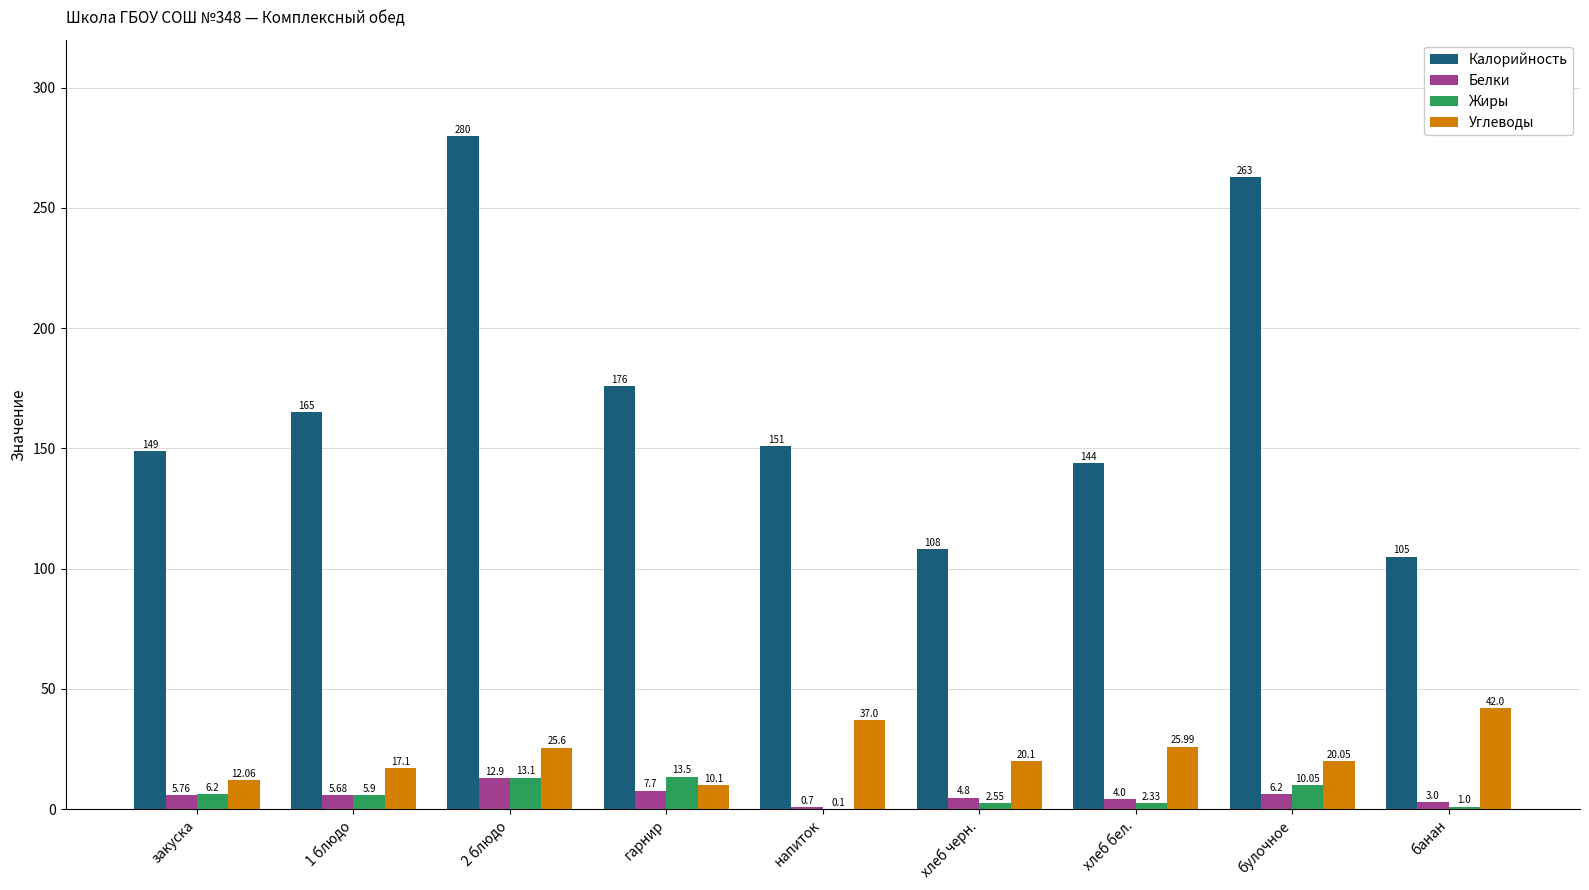

Which series changed the most between гарнир and банан?

Калорийность